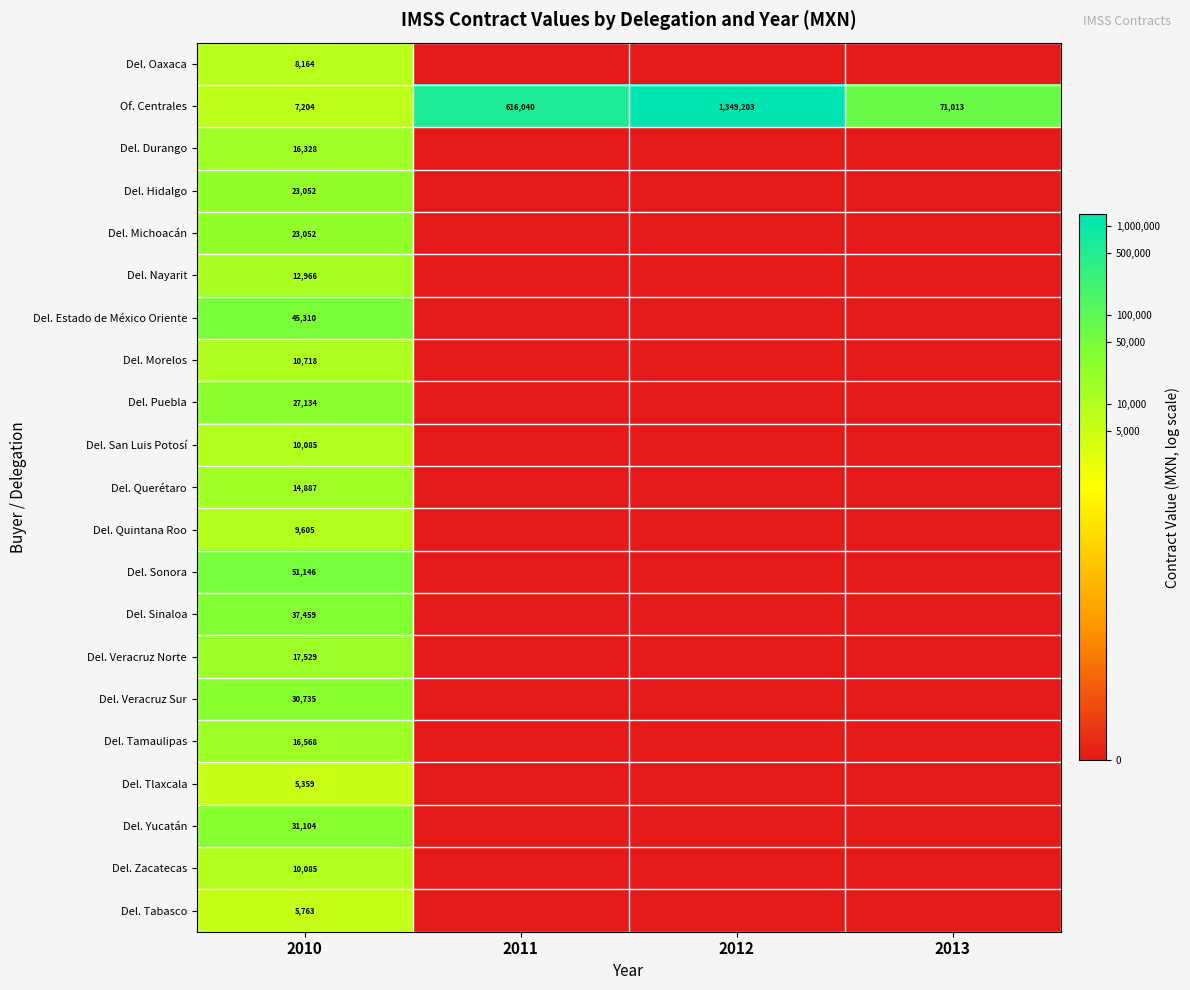

What is the total value across all series at 2010?

414253